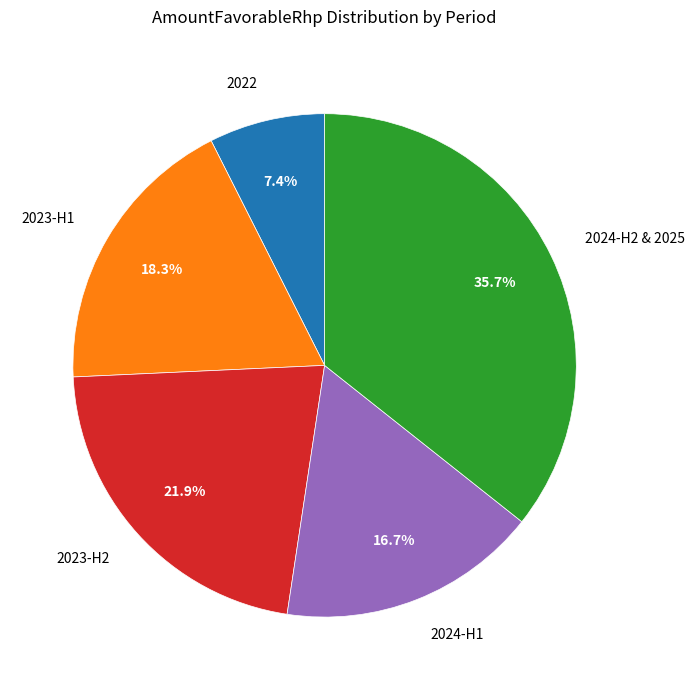

Which has a higher value, 2024-H2 & 2025 or 2023-H2?

2024-H2 & 2025